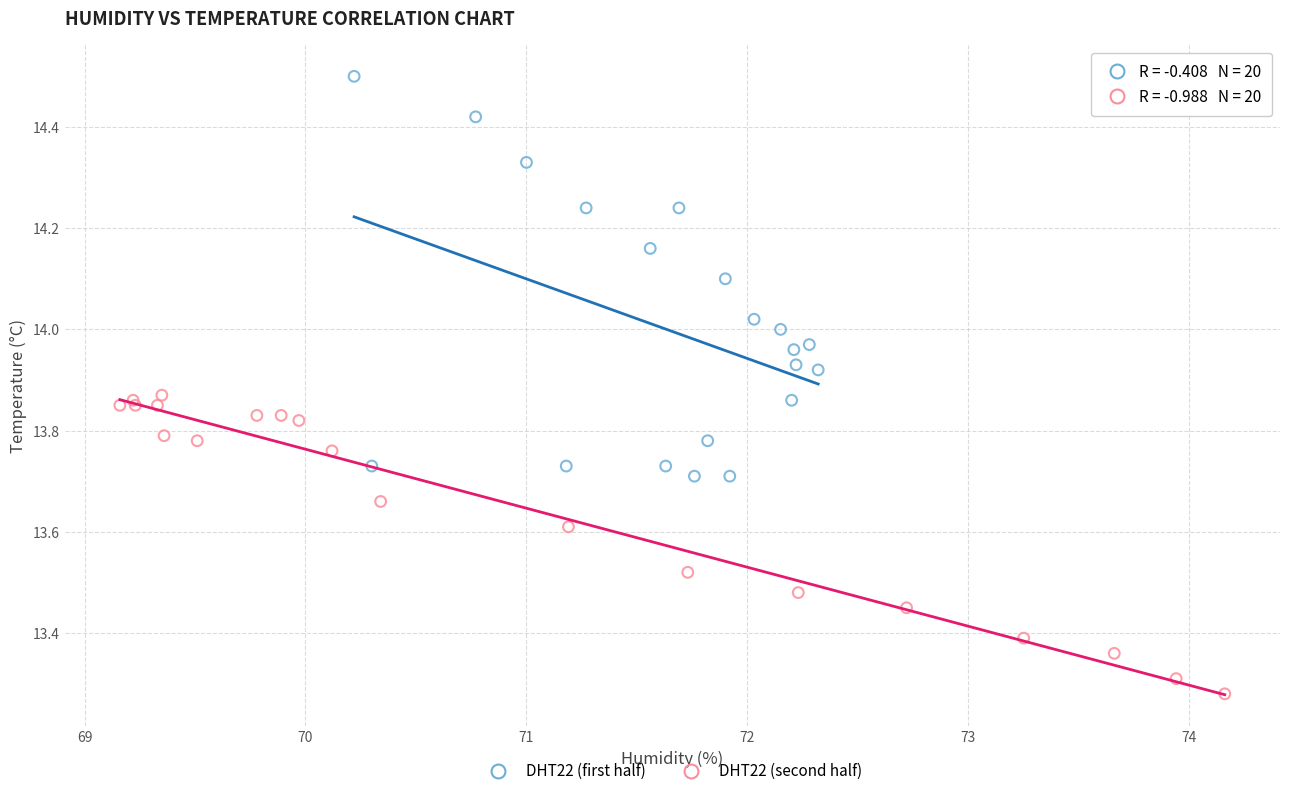

Which series has the largest Y range (max minus min)?

DHT22 (first half)